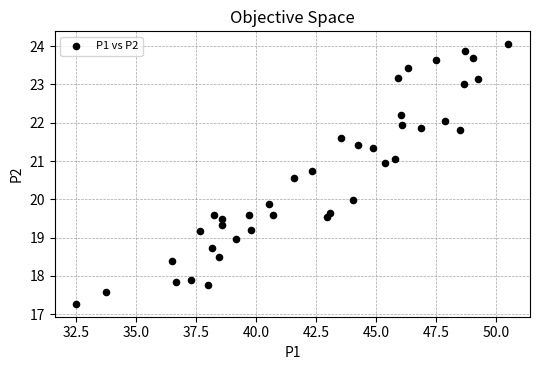

What is the range of X values (max minus min)?

18.0